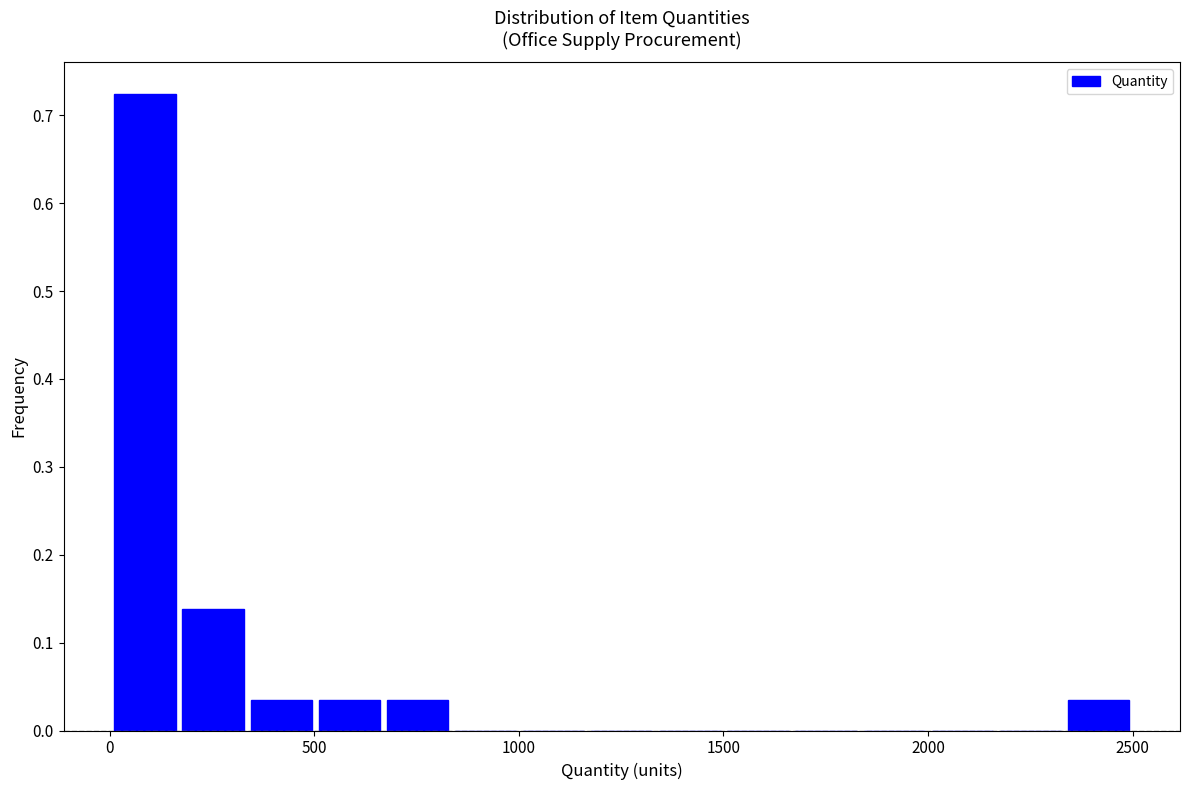

Read against the x-axis, roughly where is the centre of the tallest bar?

100